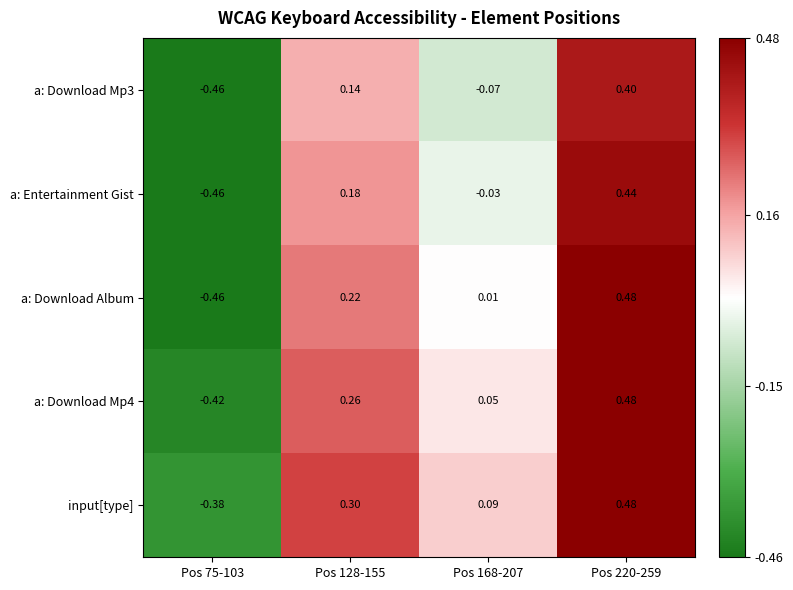

Count the number of categories in the chart.

4